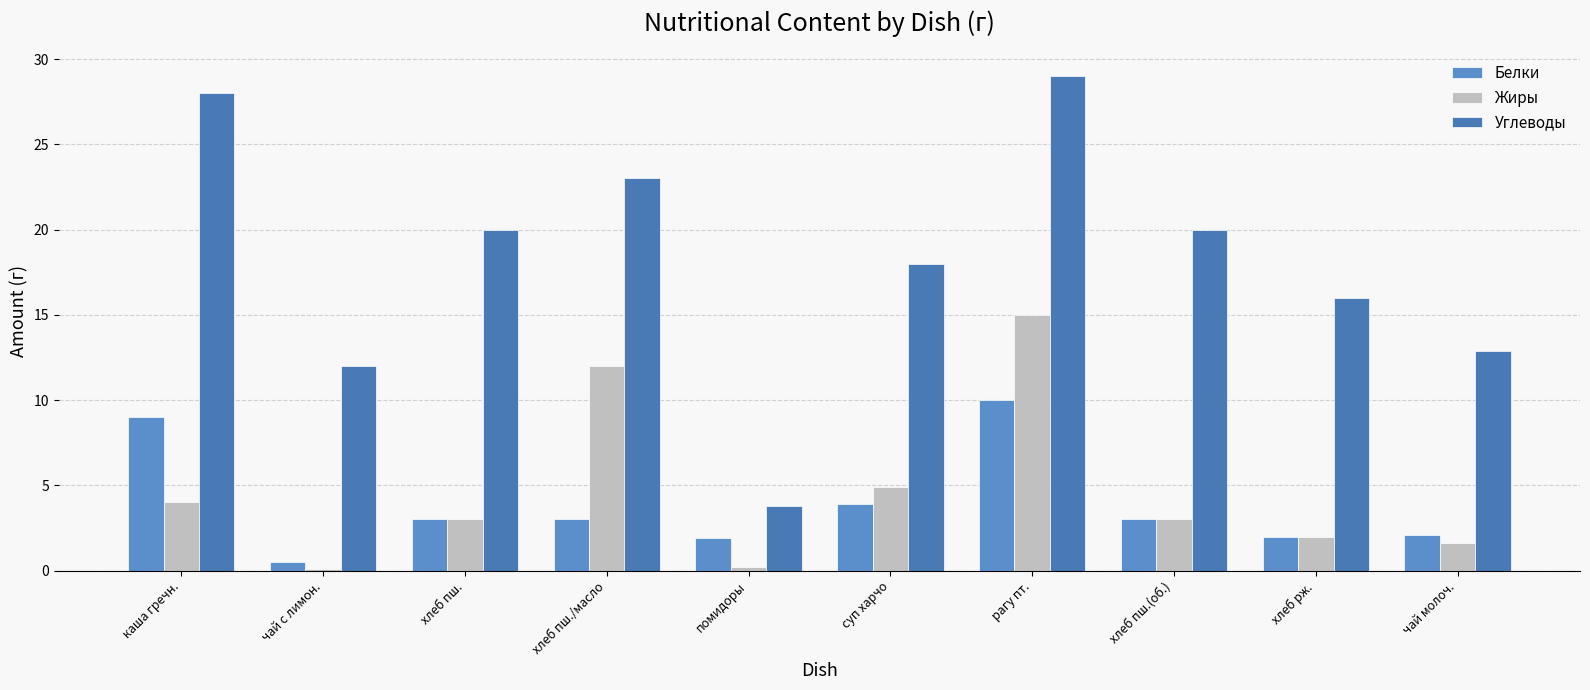

Where is Белки nearest to the value 5?

суп харчо